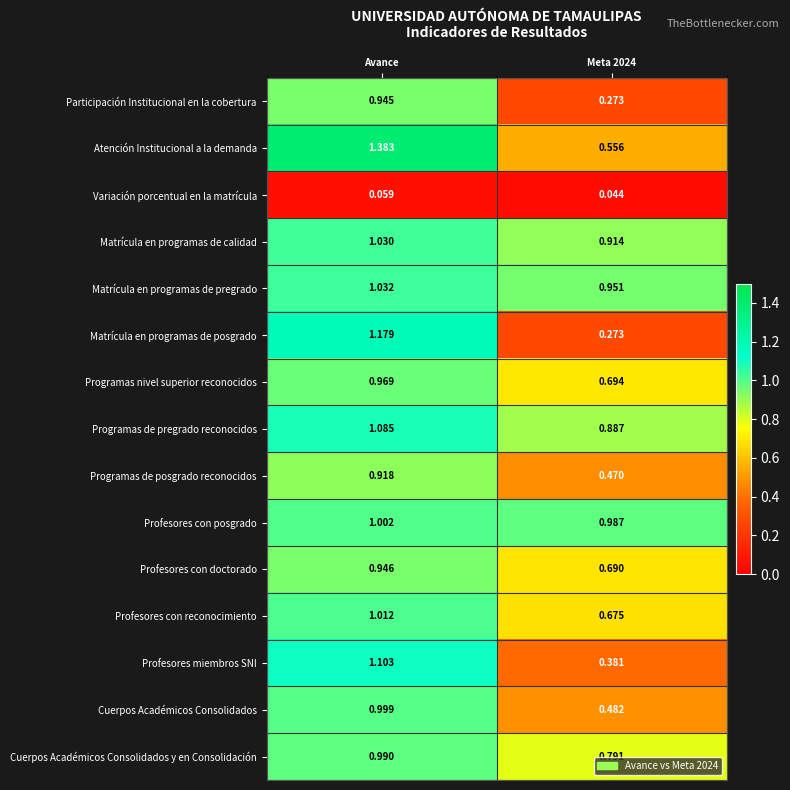

At which label does Atención Institucional a la demanda reach its peak?

Avance